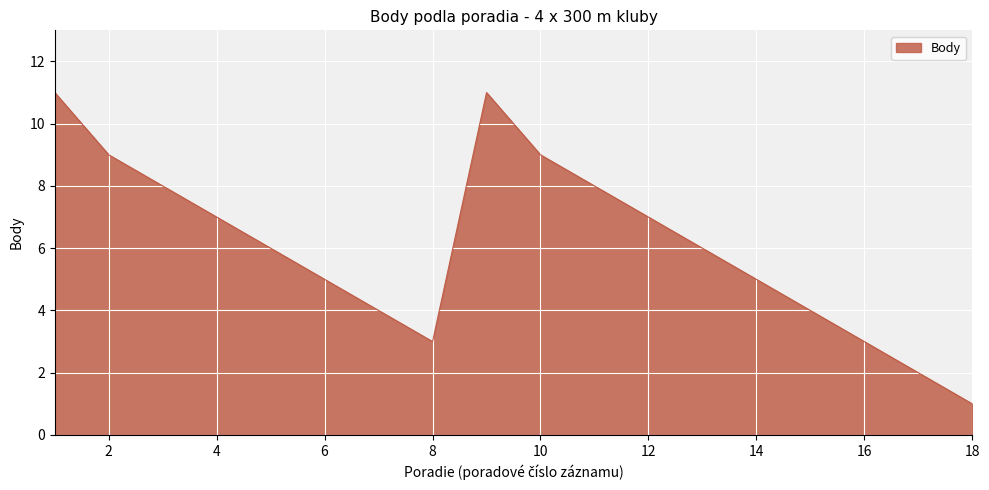

What is the greatest value displayed?

11